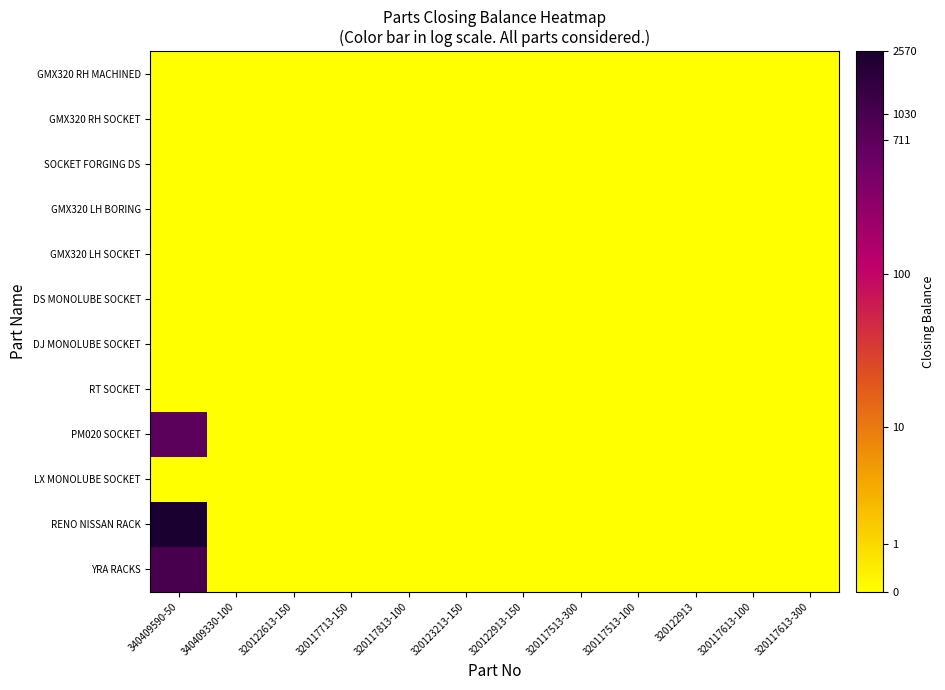

What is the maximum value shown in the chart?

3.4